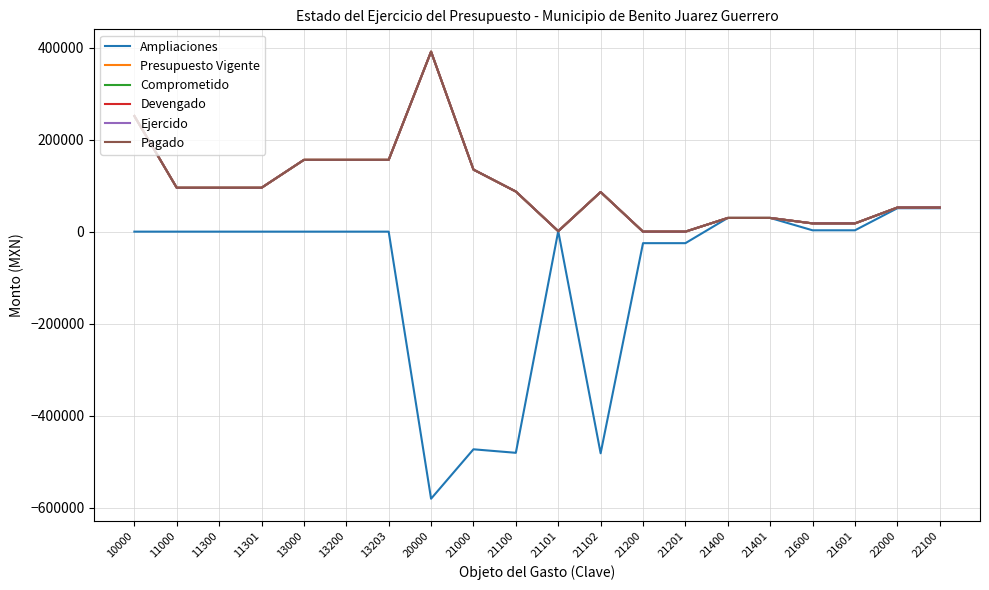

Is this an area chart (filled region under the line)?

No